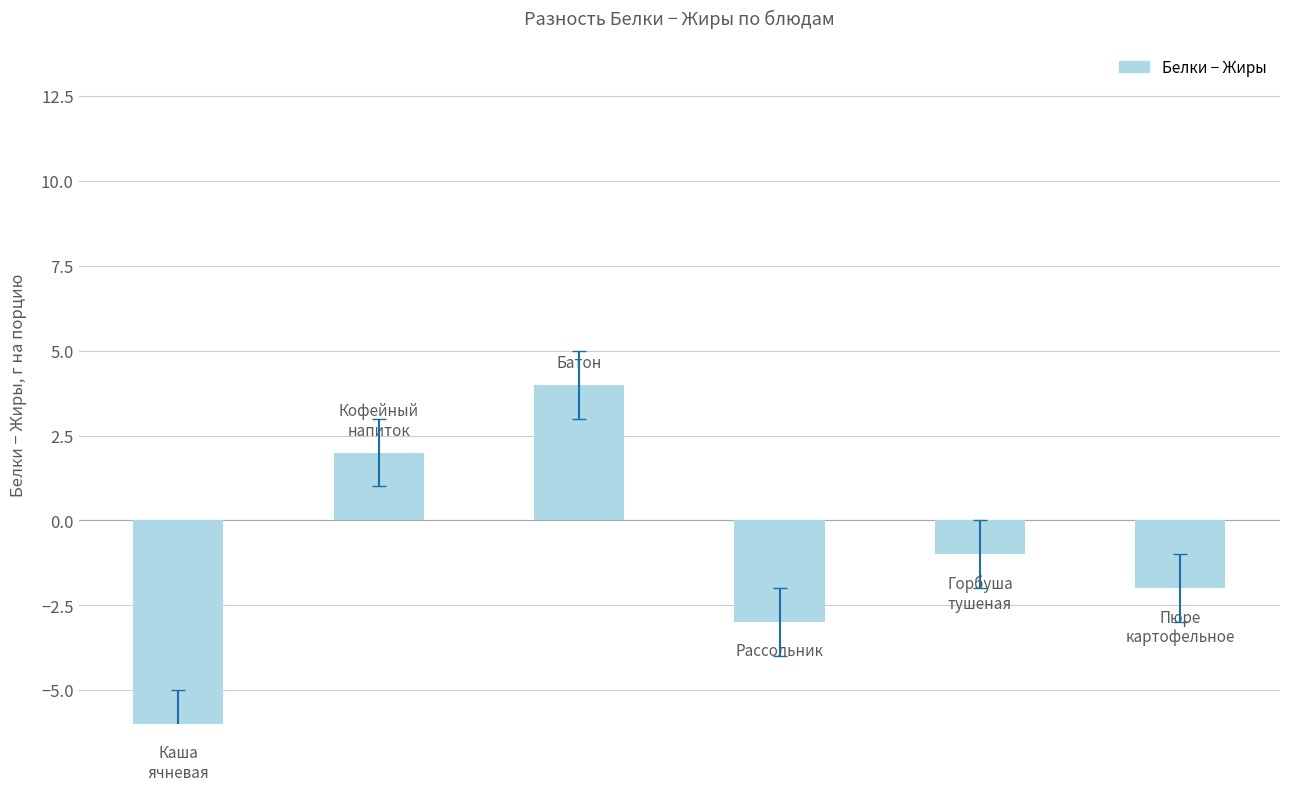

Reading left to right, what are all the values shown in this chart?

-6	2	4	-3	-1	-2